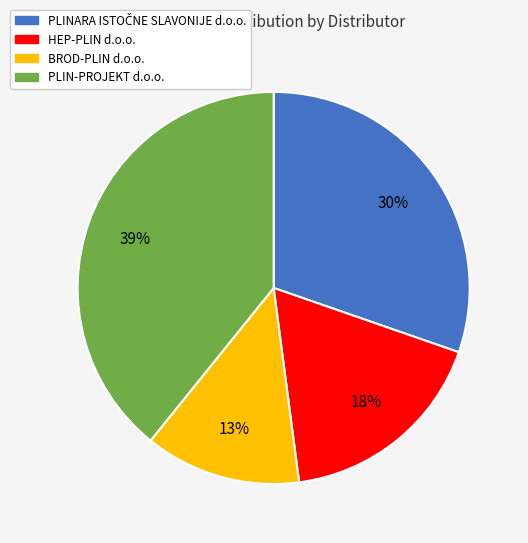

Is there any slice that represents more than half of the pie?

No